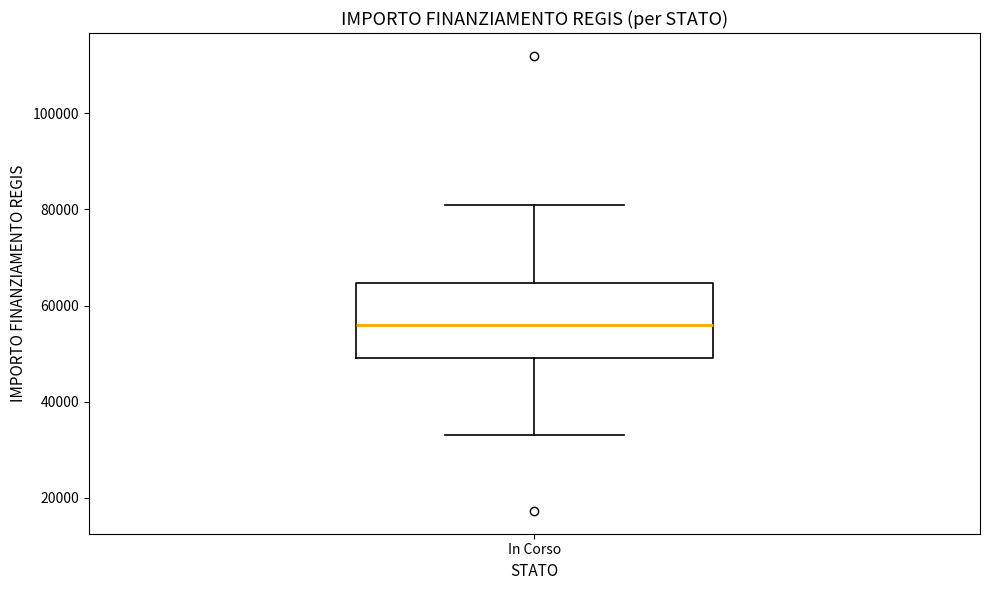

Read this box plot against the y-axis: the position of the median line, the range covered by the box, and the ends of both whiskers. The values are not printed on the chart, so give them approximately, as read against the axis.

median 56000, box 50000 to 64000, whiskers 32000 to 80000